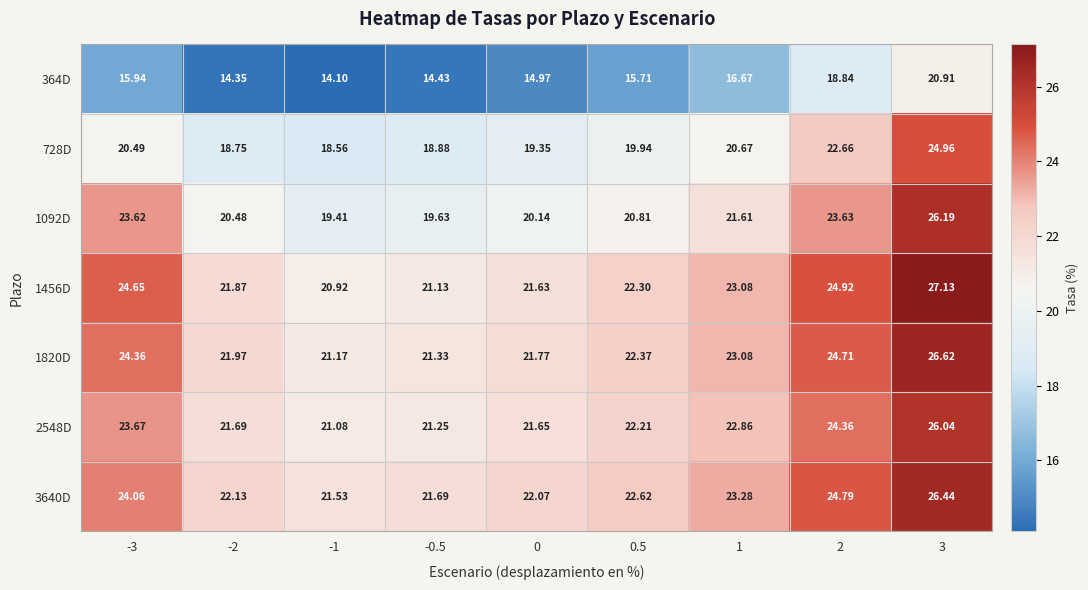

How many data points does each series have?

9